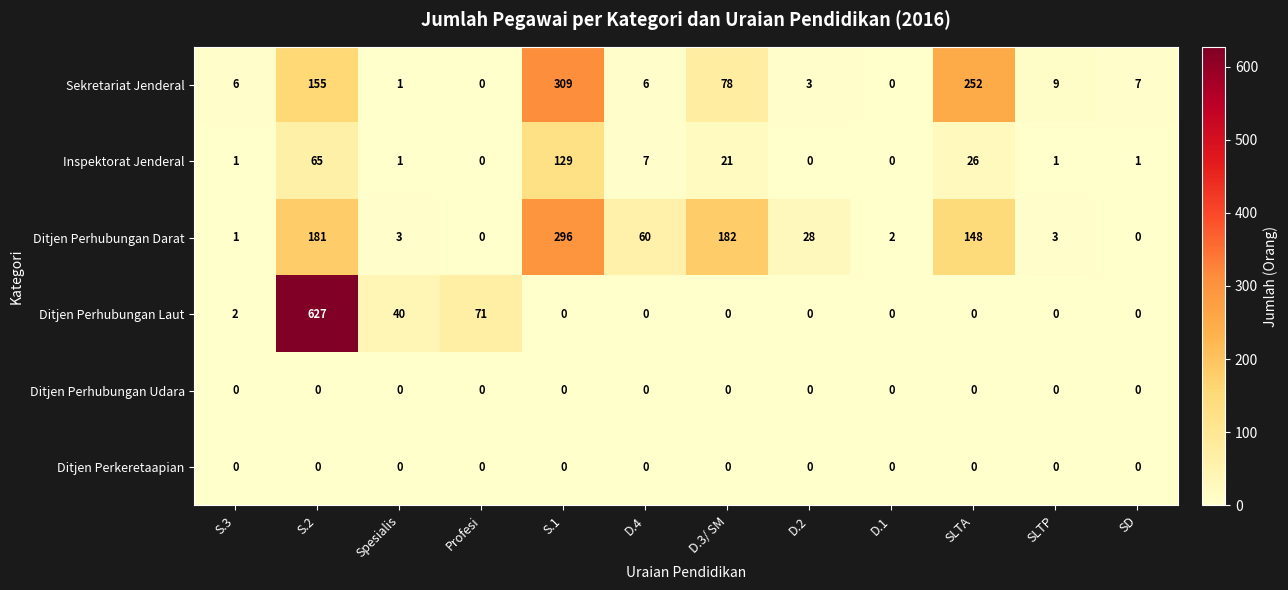

At which category is the sum across all series the highest?

S.2